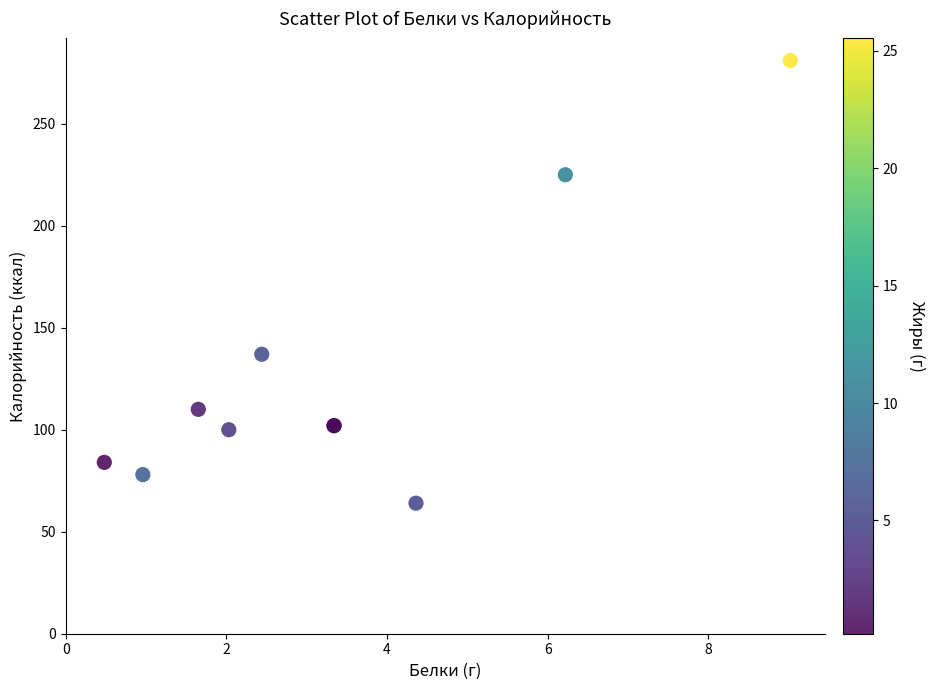

What Y value in the scatter plot is closest to 172?

137